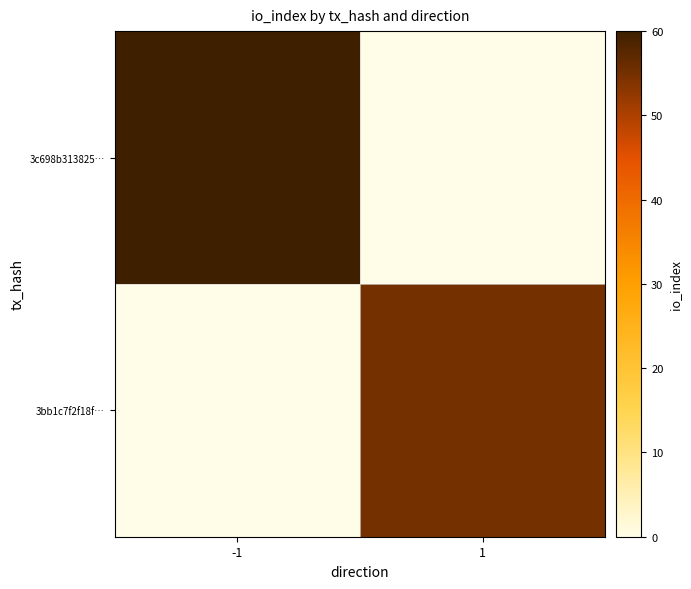

What is the spread (max minus min) of values at -1?

60